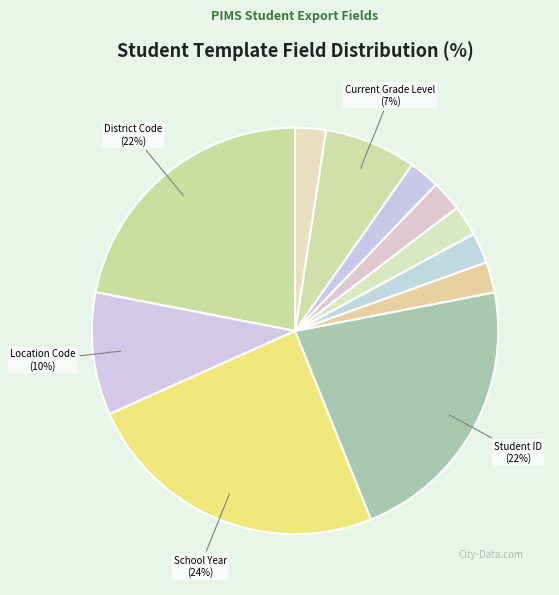

To the nearest percent, what is the average slice percentage?

9%